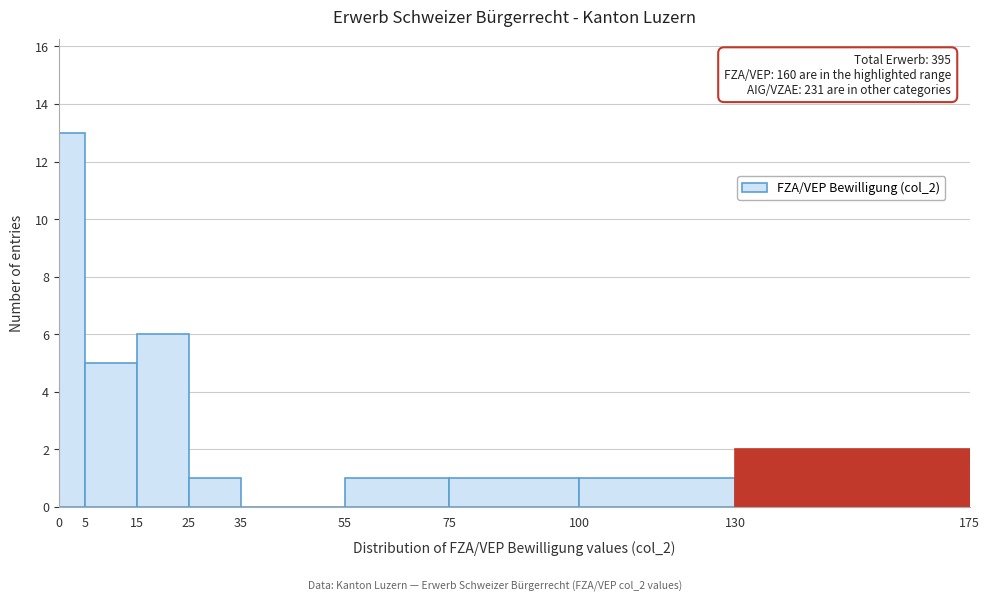

Which range on the x-axis has the tallest bar?

0 to 5